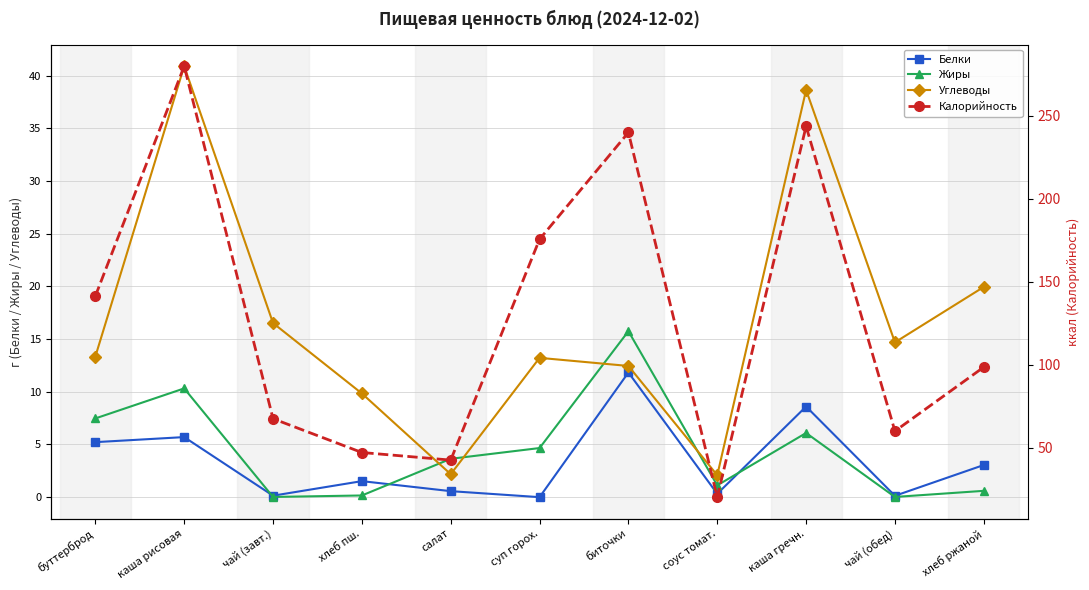

What is the value of the Белки point at the 7th from the left?

11.8